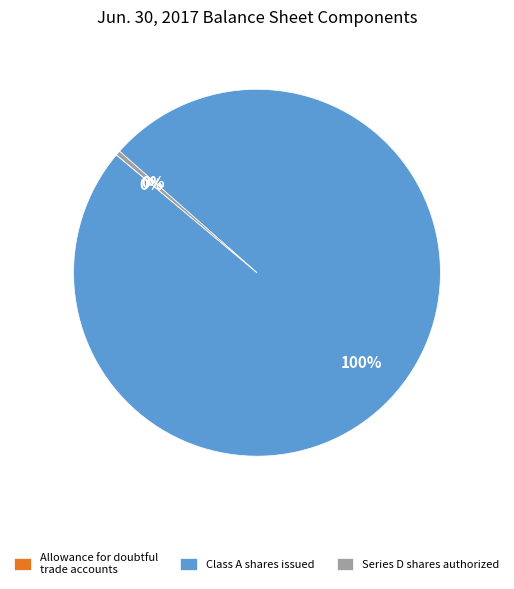

Combined, do Class A shares issued and Series D shares authorized account for over 50%?

Yes